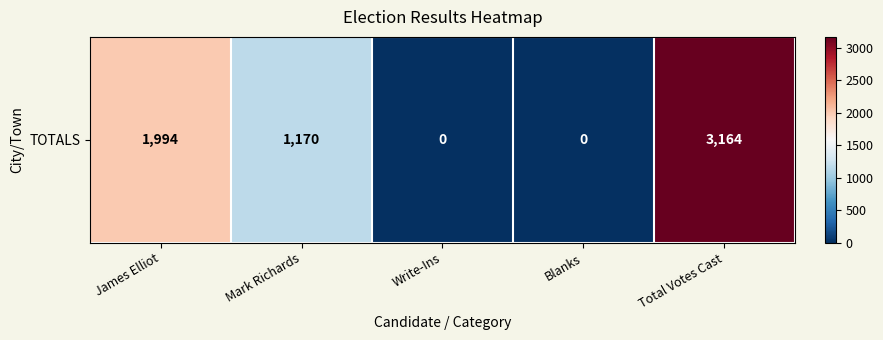

What is the sum of all values?

6328